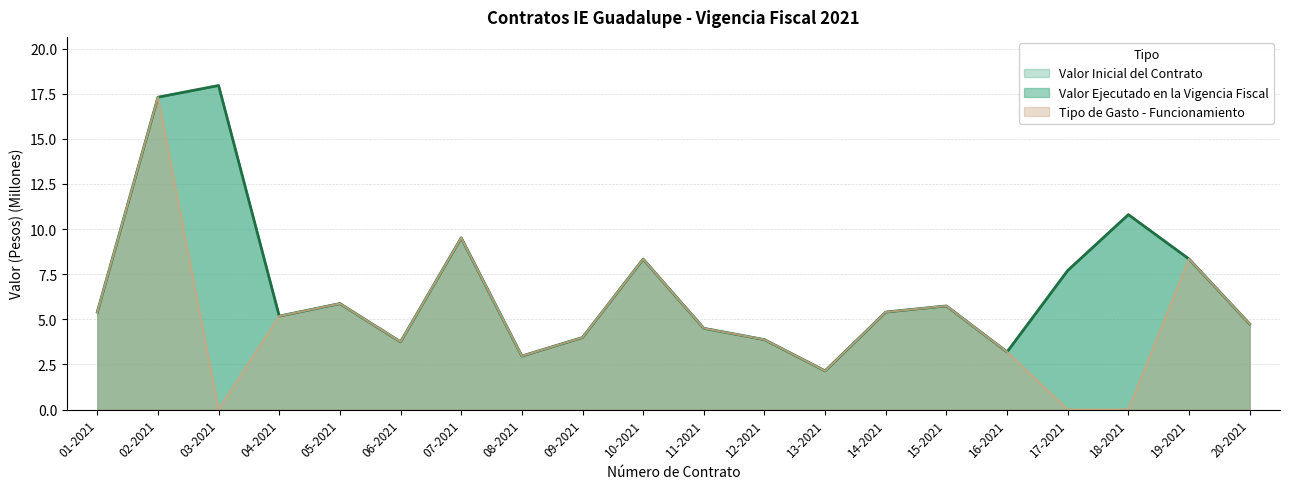

In Valor Ejecutado en la Vigencia Fiscal, how many points are lower than both neighbors (excluding endpoints)?

5